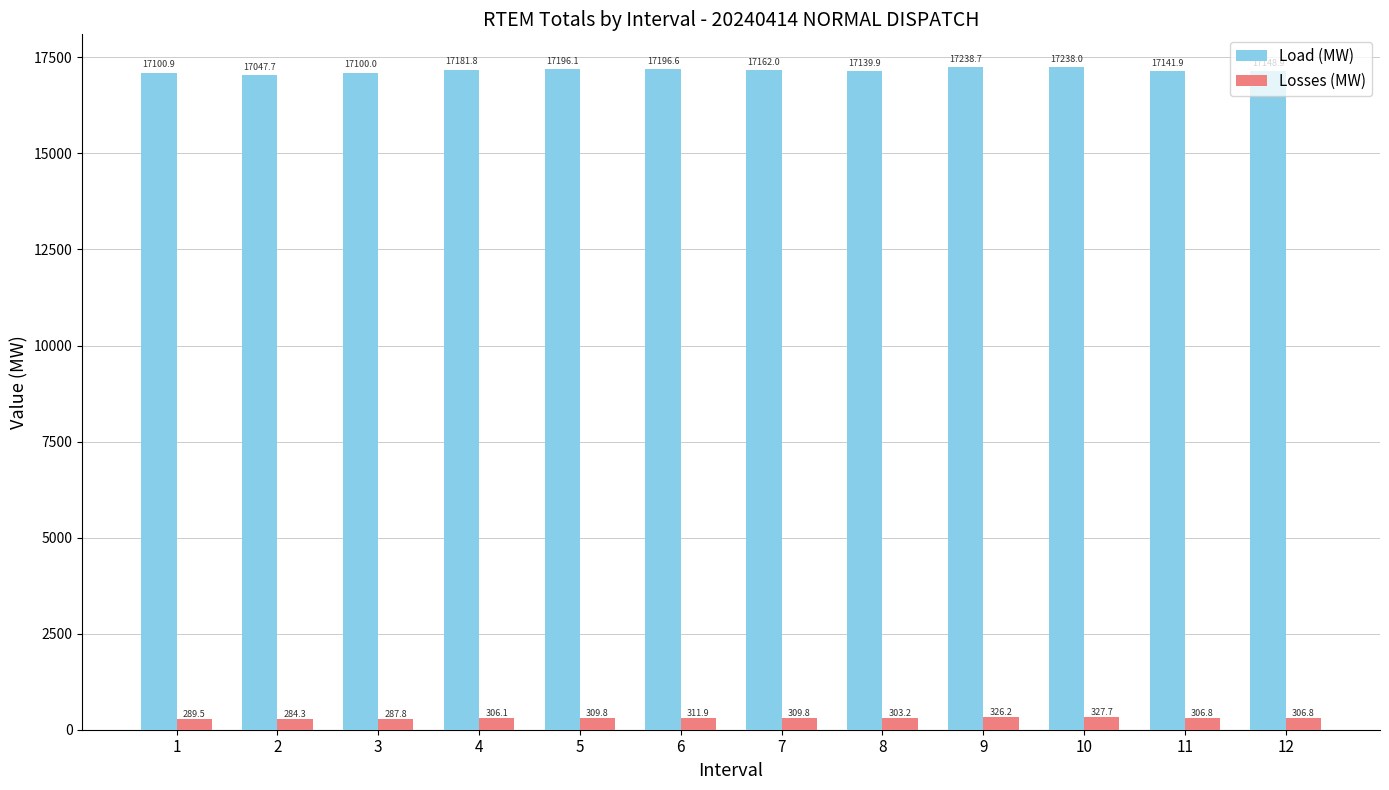

What is the minimum value shown in the chart?

284.3